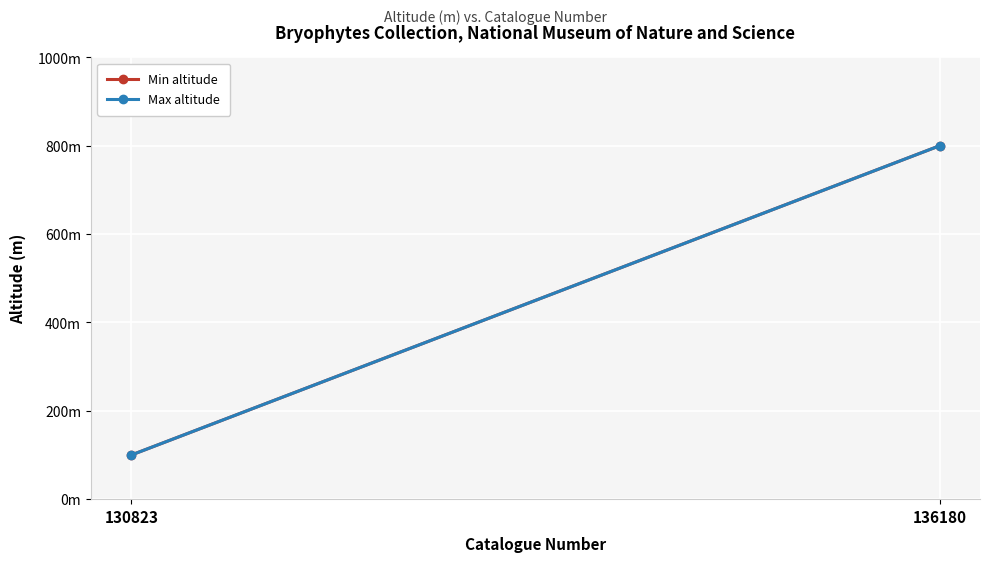

The value of Max altitude at 130823 is 137. True or false?

False